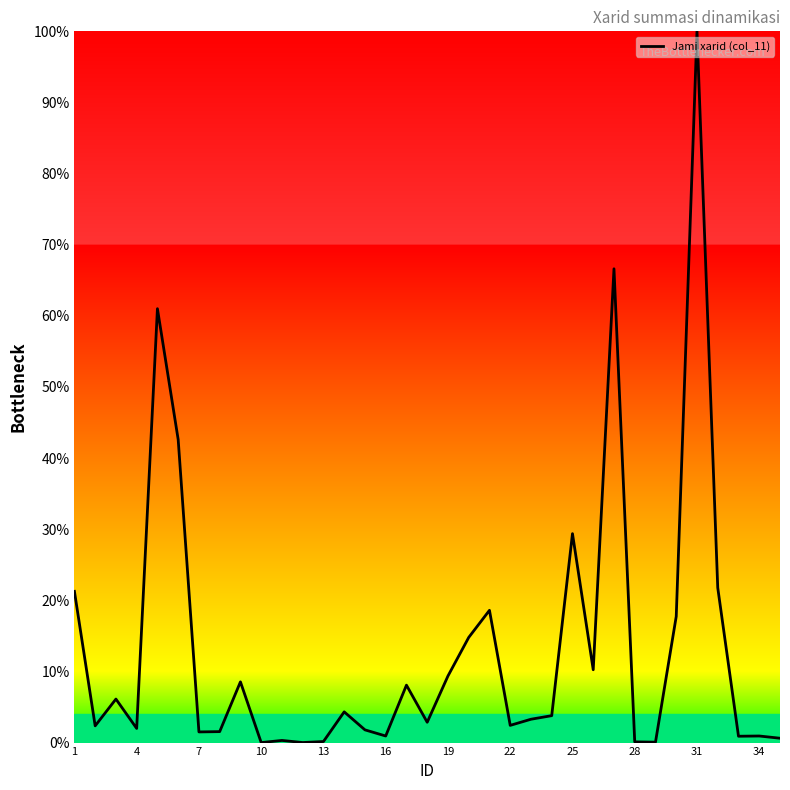

Is this an area chart (filled region under the line)?

No